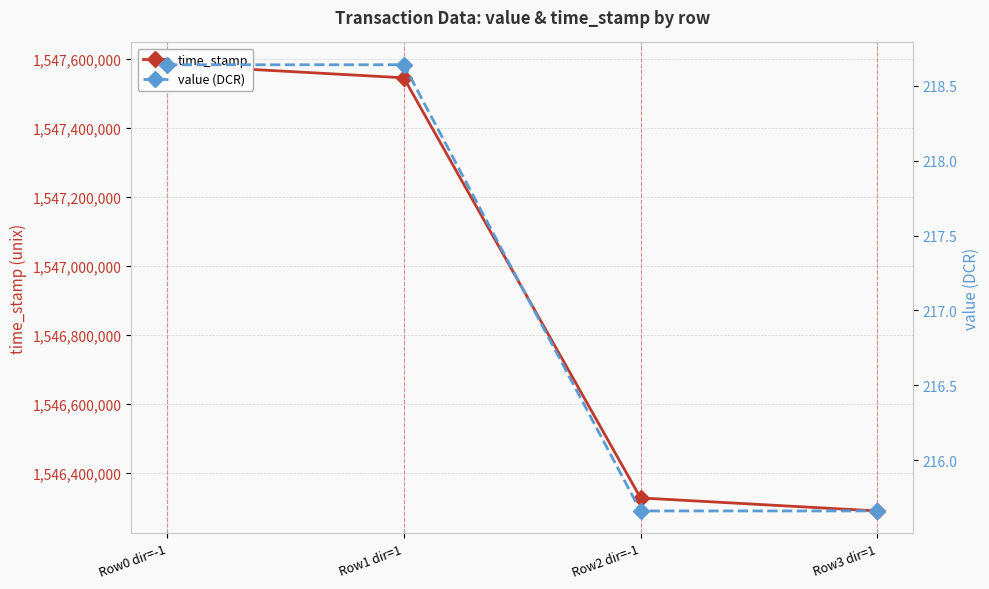

Reading right to left, list all the values displayed in this chart.

time_stamp: 1546288616.0	1546326313.0	1547544459.0	1547582272.0
value (DCR): 215.7	215.7	218.6	218.6